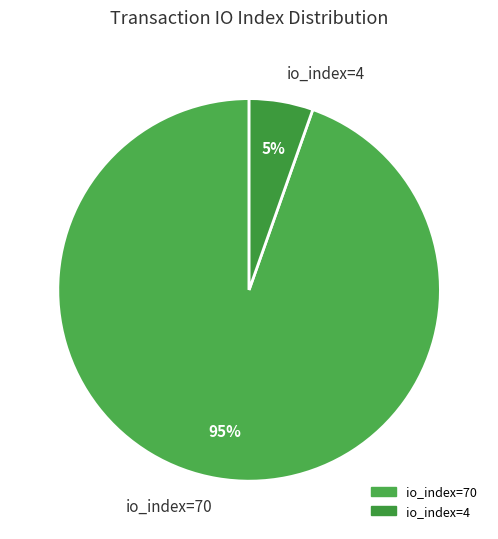

Does io_index=4 represent more than half of the total?

No